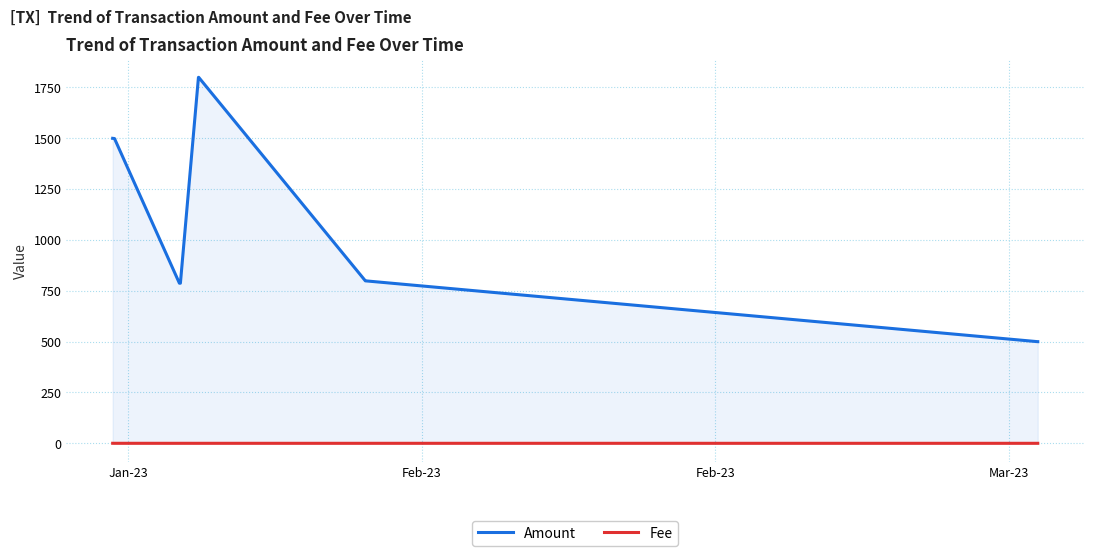

Reading right to left, extract all data points from this chart.

Amount: 500.0	500.0	799.0	799.0	1799.9	1800.0	787.4	787.5	1498.9	1500.0
Fee: 0.0	0.0	0.1	0.0	0.1	0.0	0.1	0.0	0.1	0.2